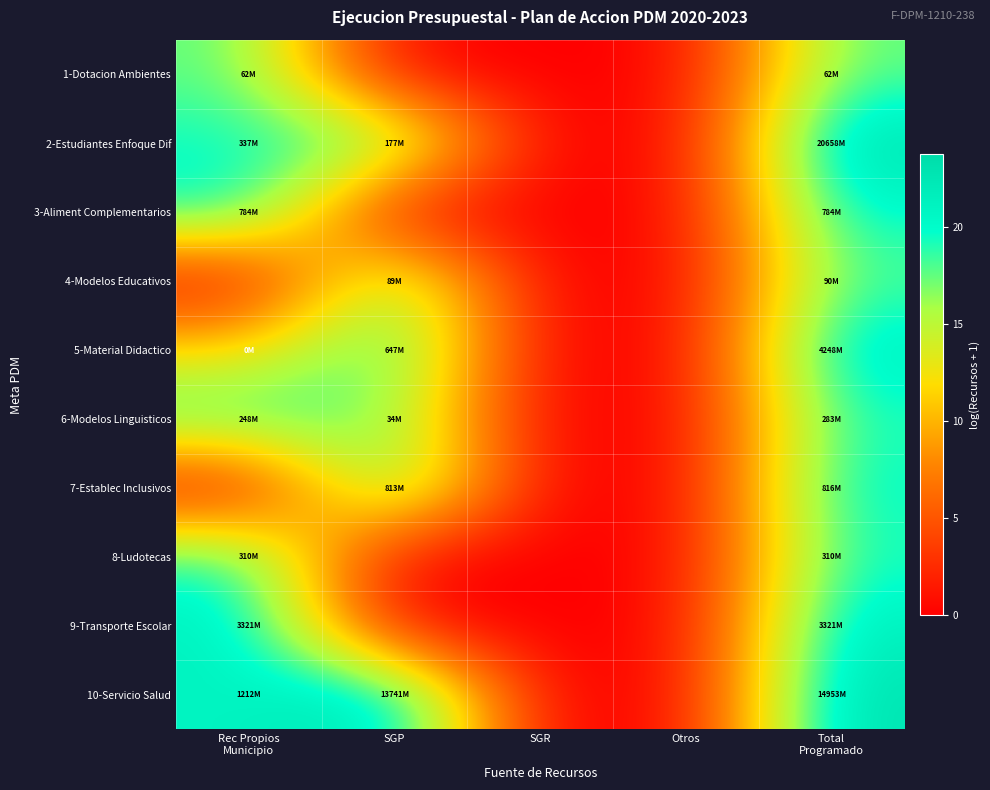

Reading right to left, transcribe all the data shown in this chart.

1-Dotacion Ambientes: Total
Programado=17.9	Otros=0.0	SGR=0.0	SGP=0.0	Rec Propios
Municipio=17.9
2-Estudiantes Enfoque Dif: Total
Programado=23.8	Otros=0.0	SGR=0.0	SGP=19.0	Rec Propios
Municipio=19.6
3-Aliment Complementarios: Total
Programado=20.5	Otros=0.0	SGR=0.0	SGP=0.0	Rec Propios
Municipio=20.5
4-Modelos Educativos: Total
Programado=18.3	Otros=0.0	SGR=0.0	SGP=18.3	Rec Propios
Municipio=0.0
5-Material Didactico: Total
Programado=22.2	Otros=0.0	SGR=0.0	SGP=20.3	Rec Propios
Municipio=11.8
6-Modelos Linguisticos: Total
Programado=19.5	Otros=0.0	SGR=0.0	SGP=17.3	Rec Propios
Municipio=19.3
7-Establec Inclusivos: Total
Programado=20.5	Otros=0.0	SGR=0.0	SGP=20.5	Rec Propios
Municipio=0.0
8-Ludotecas: Total
Programado=19.6	Otros=0.0	SGR=0.0	SGP=0.0	Rec Propios
Municipio=19.6
9-Transporte Escolar: Total
Programado=21.9	Otros=0.0	SGR=0.0	SGP=0.0	Rec Propios
Municipio=21.9
10-Servicio Salud: Total
Programado=23.4	Otros=0.0	SGR=0.0	SGP=23.3	Rec Propios
Municipio=20.9